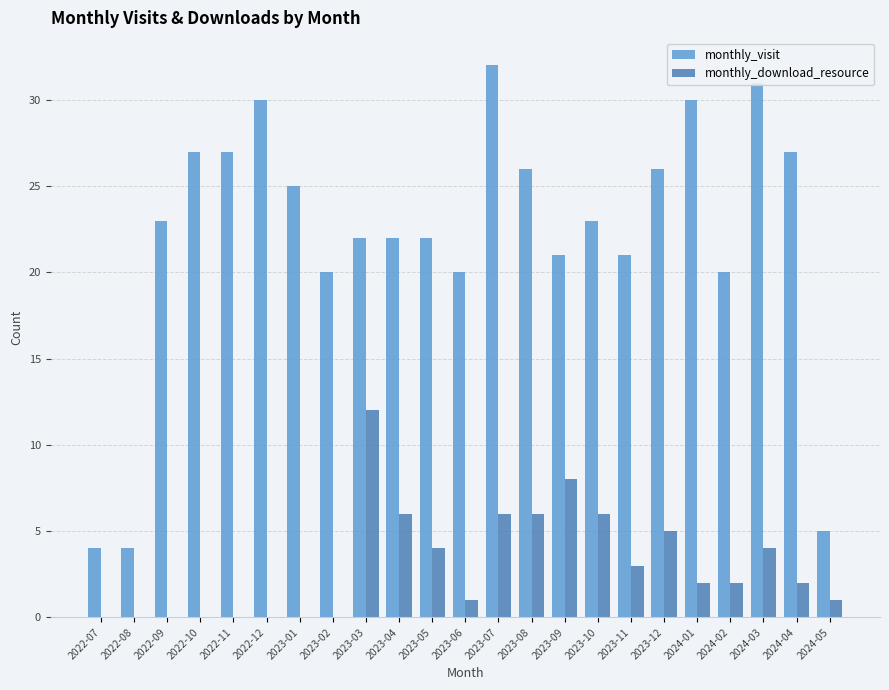

What is the highest value of the monthly_download_resource series?

12